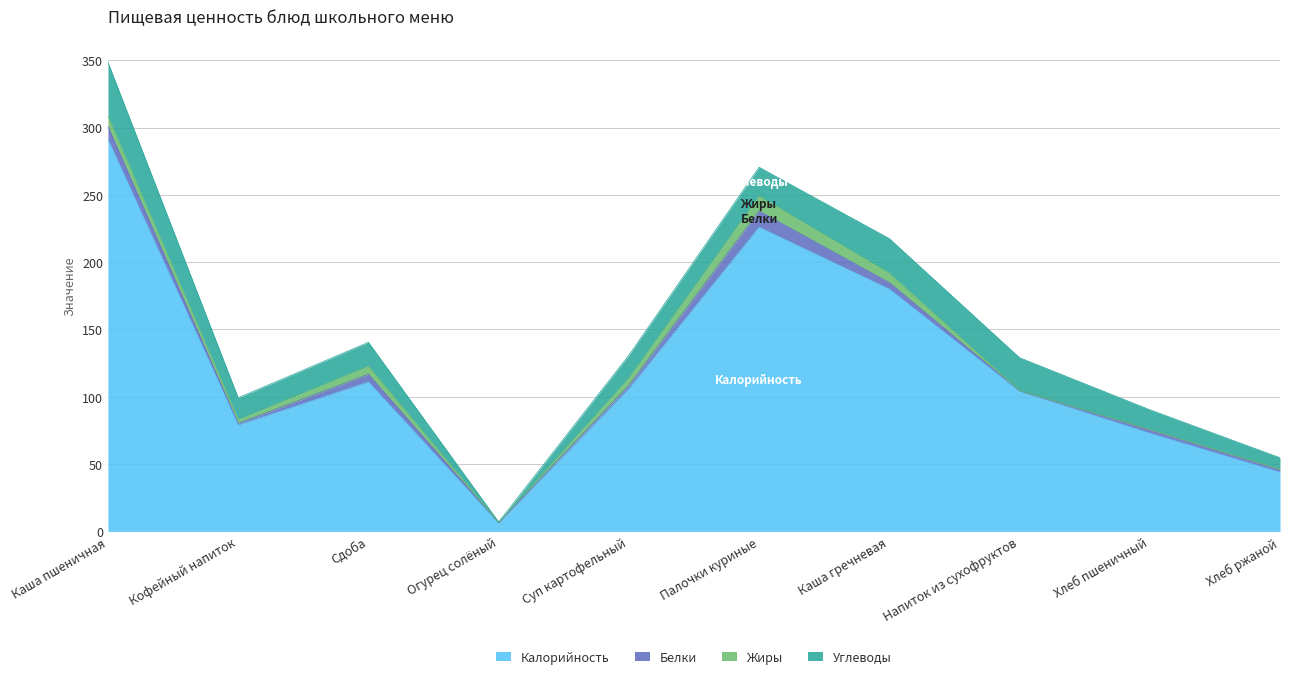

At how many categories does at least one series exceed 117?

3